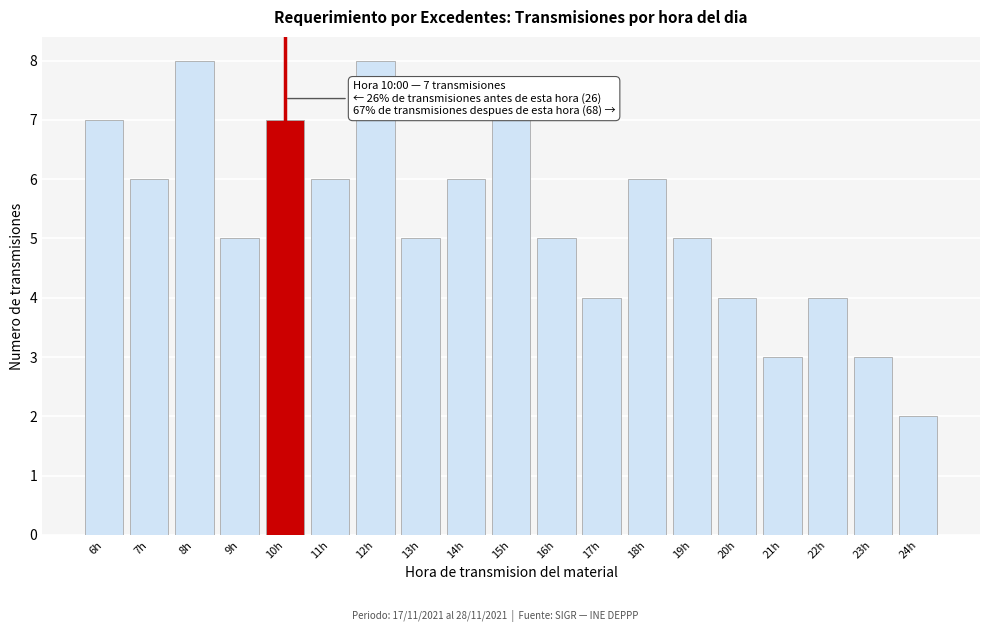

Reading right to left, transcribe all the data shown in this chart.

24h=2	23h=3	22h=4	21h=3	20h=4	19h=5	18h=6	17h=4	16h=5	15h=7	14h=6	13h=5	12h=8	11h=6	10h=7	9h=5	8h=8	7h=6	6h=7